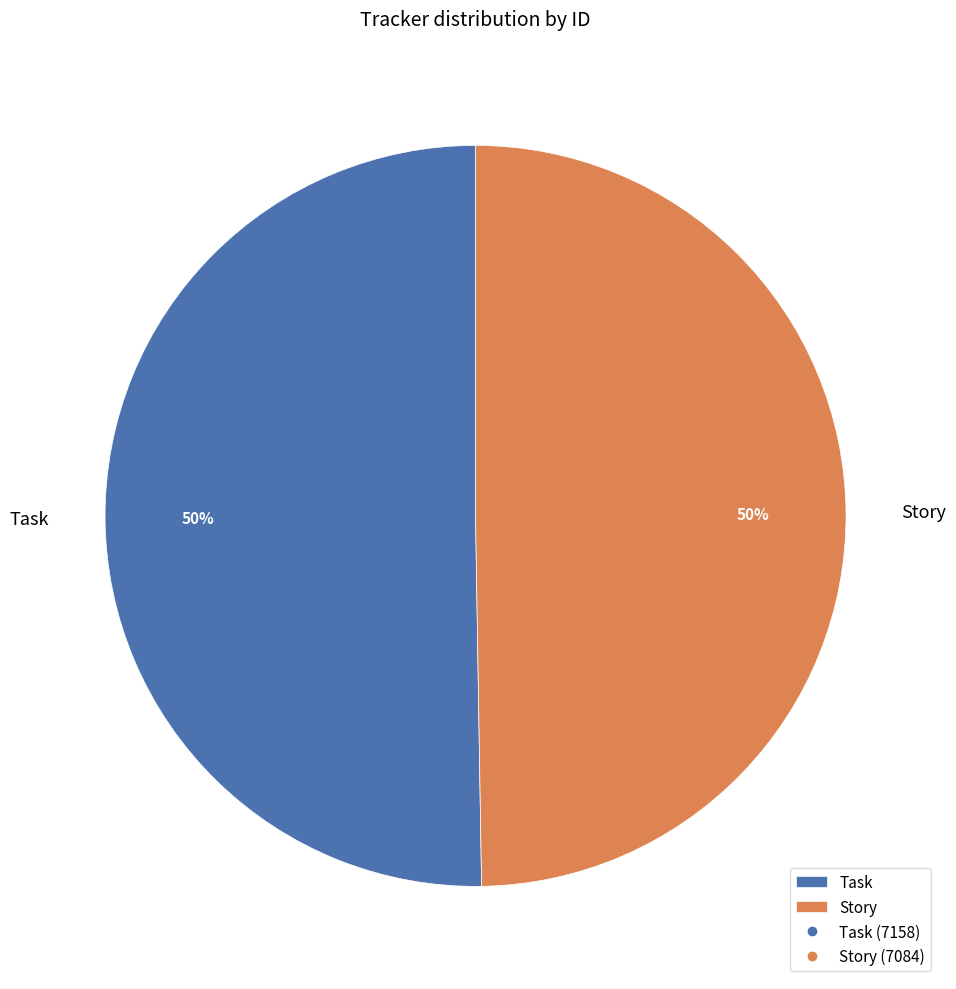

Is it true that Task is 44% of the pie?

False